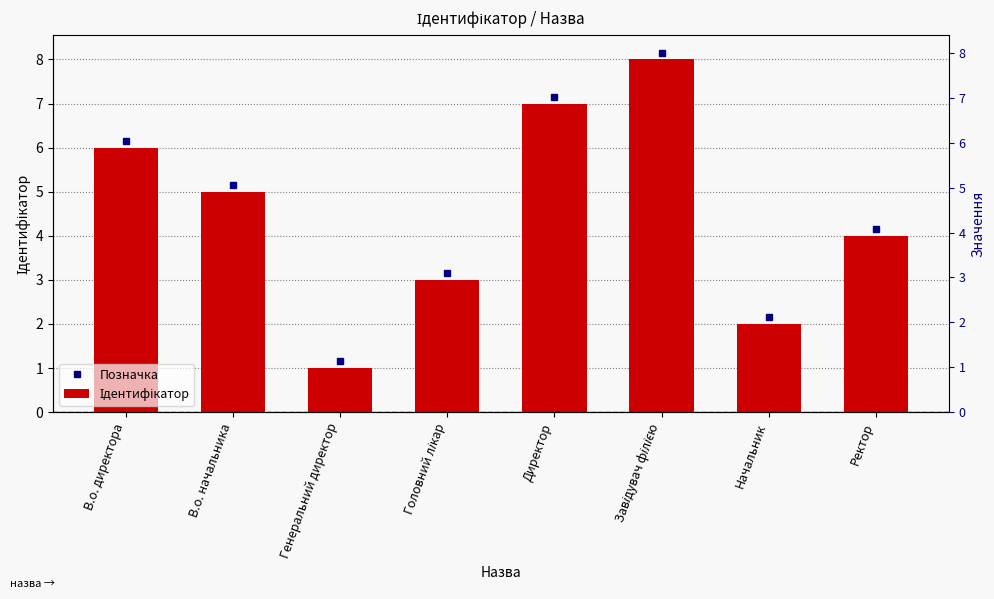

List the labels in order of value, smallest first.

Генеральний директор, Начальник, Головний лікар, Ректор, В.о. начальника, В.о. директора, Директор, Завідувач філією